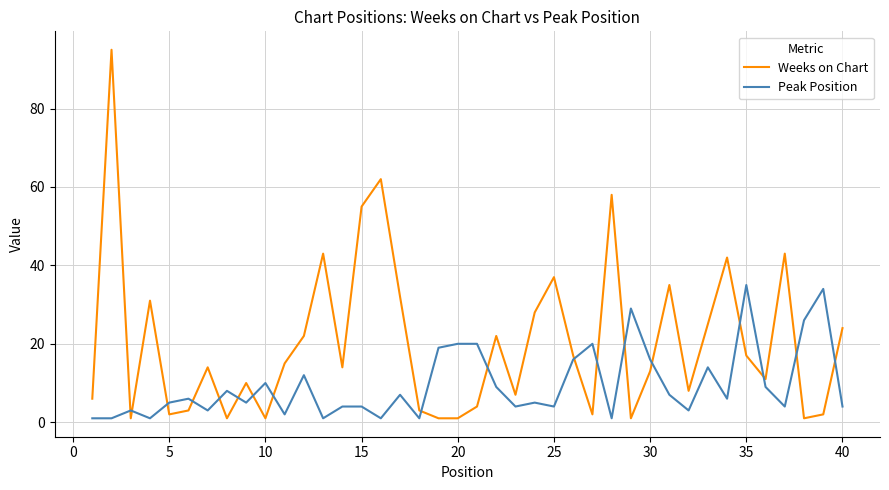

What is the greatest value displayed?

95